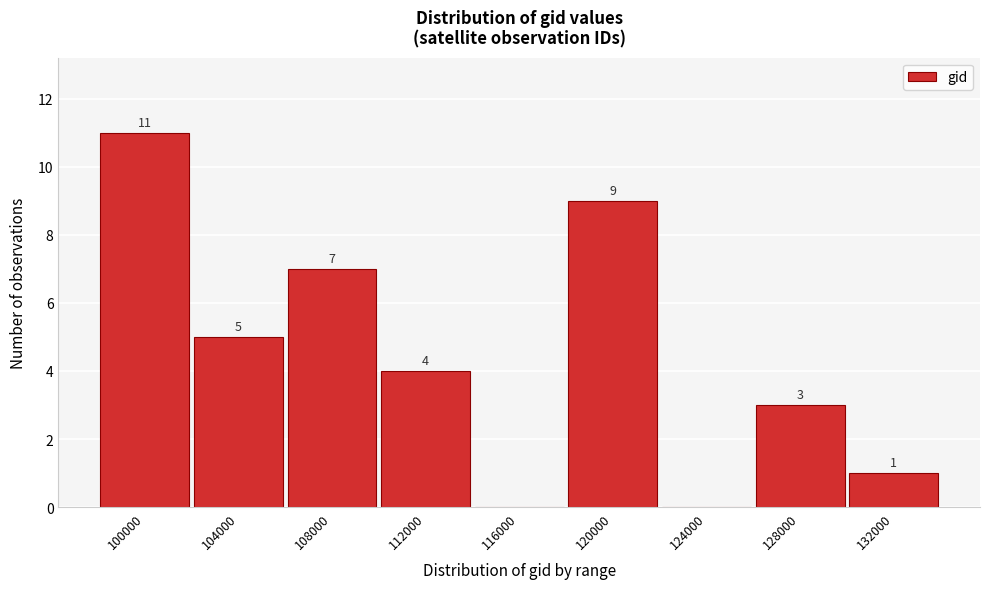

Reading left to right, what are all the values shown in this chart?

100000=11	104000=5	108000=7	112000=4	116000=0	120000=9	124000=0	128000=3	132000=1